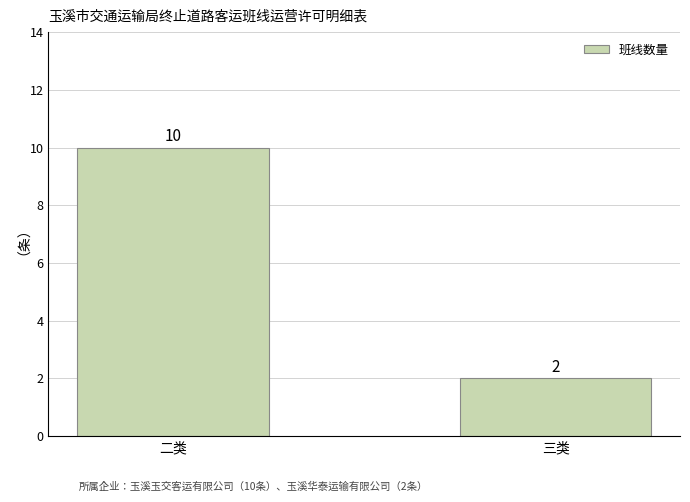

What is the label of the 1st bar from the left?

二类